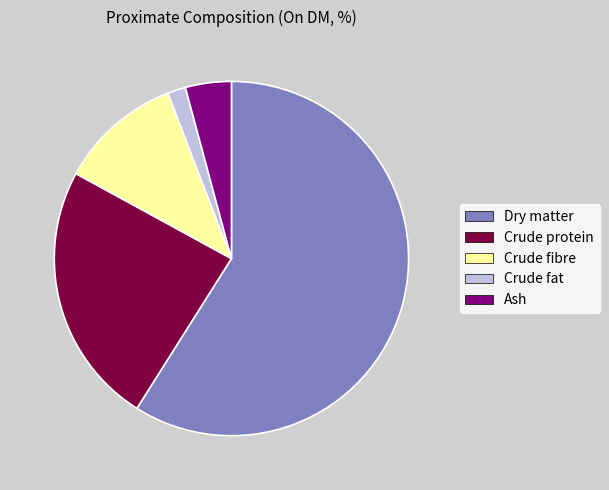

How many segments does this pie chart have?

5